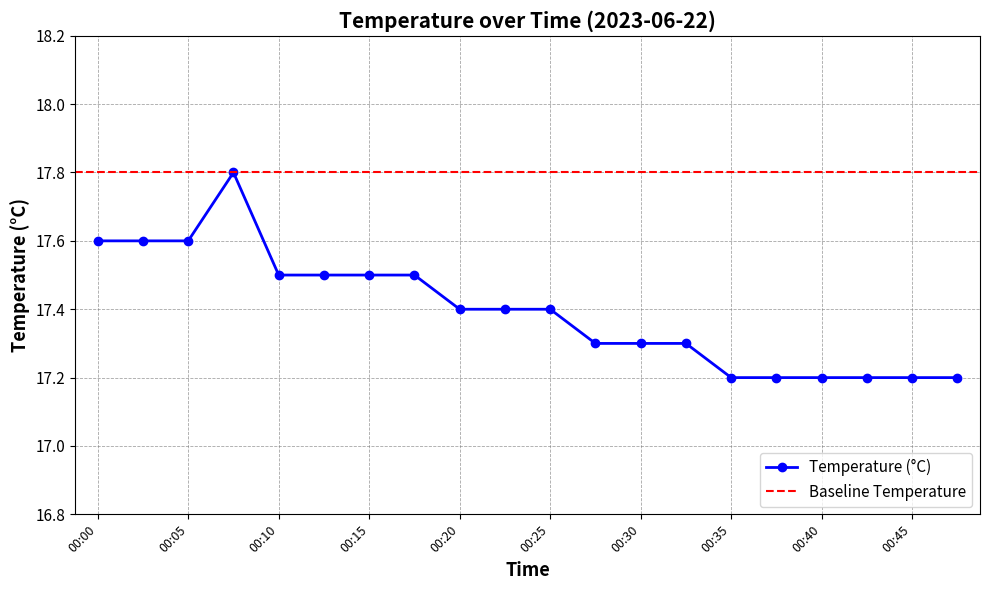

Reading left to right, list all the values displayed in this chart.

17.6	17.6	17.6	17.8	17.5	17.5	17.5	17.5	17.4	17.4	17.4	17.3	17.3	17.3	17.2	17.2	17.2	17.2	17.2	17.2